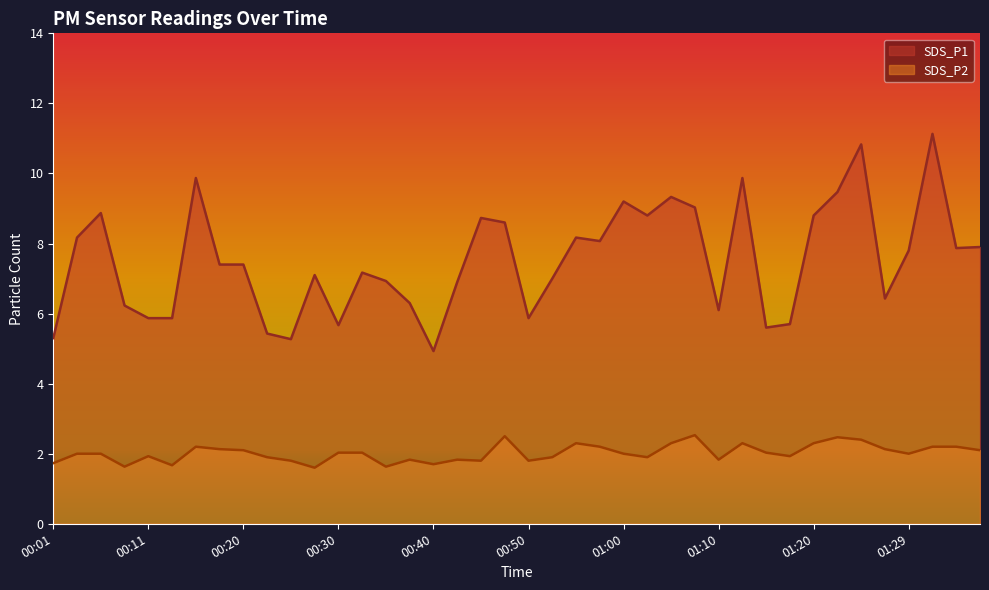

List the series in order of their overall mean, lowest first.

SDS_P2, SDS_P1